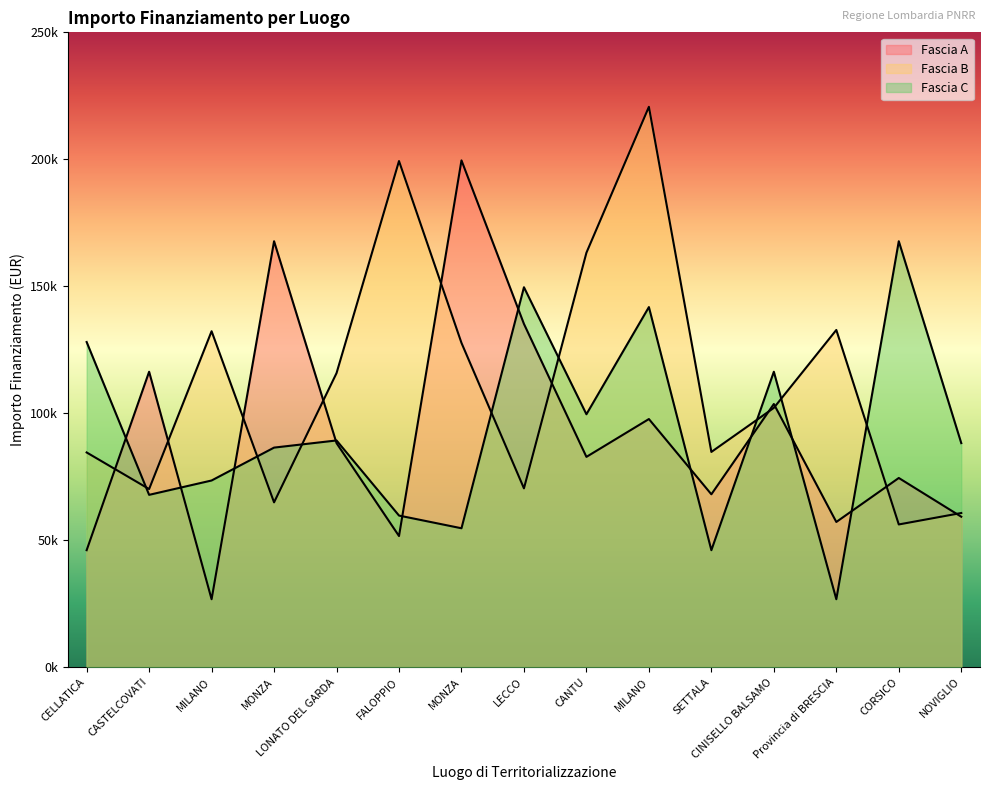

What is the difference between the highest and lowest values at MONZA?

102838.2